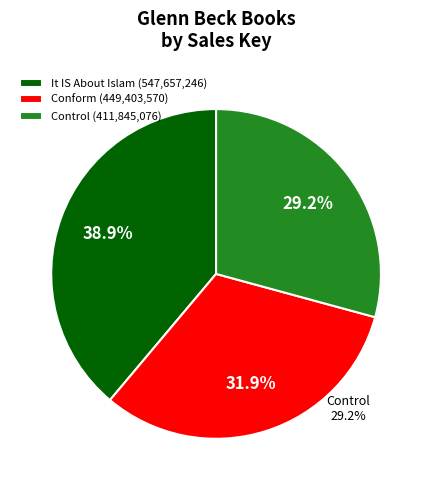

How much of the chart is everything except Control?

70.8%